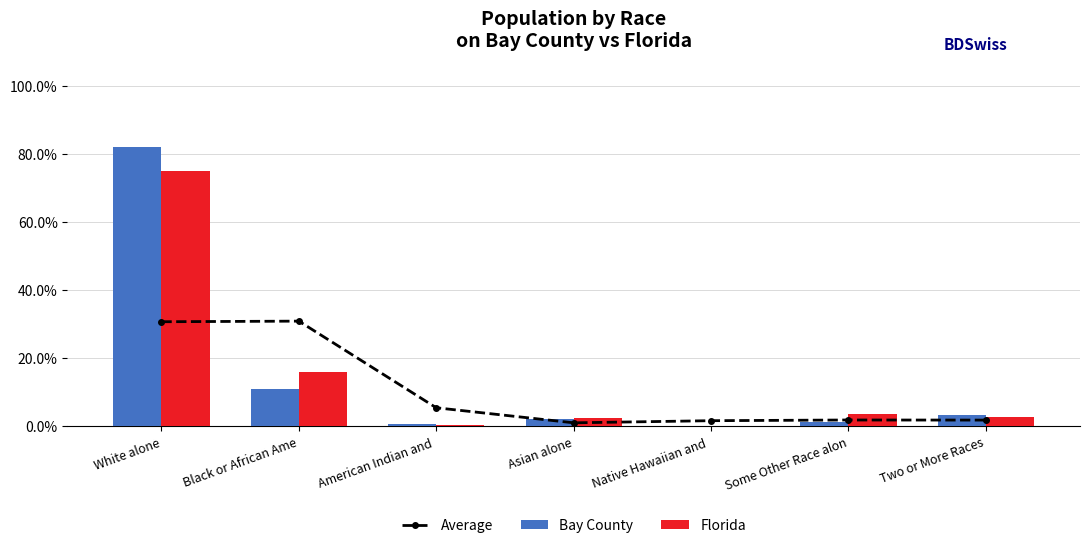

What is the label of the 1st bar from the right?

Two or More Races